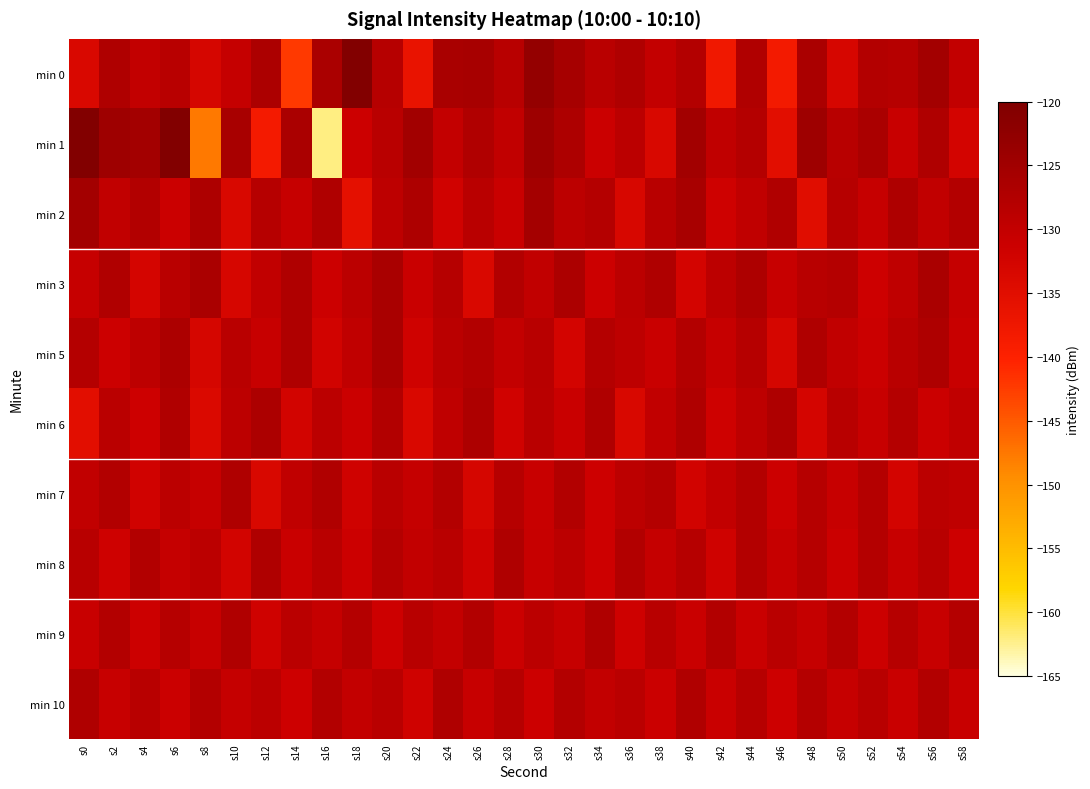

Which series has the largest range (max minus min)?

min 1